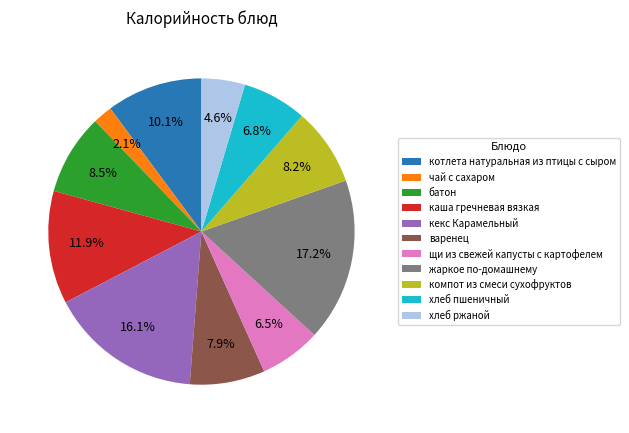

What is the ratio of the value at хлеб ржаной to the value at батон?

0.5